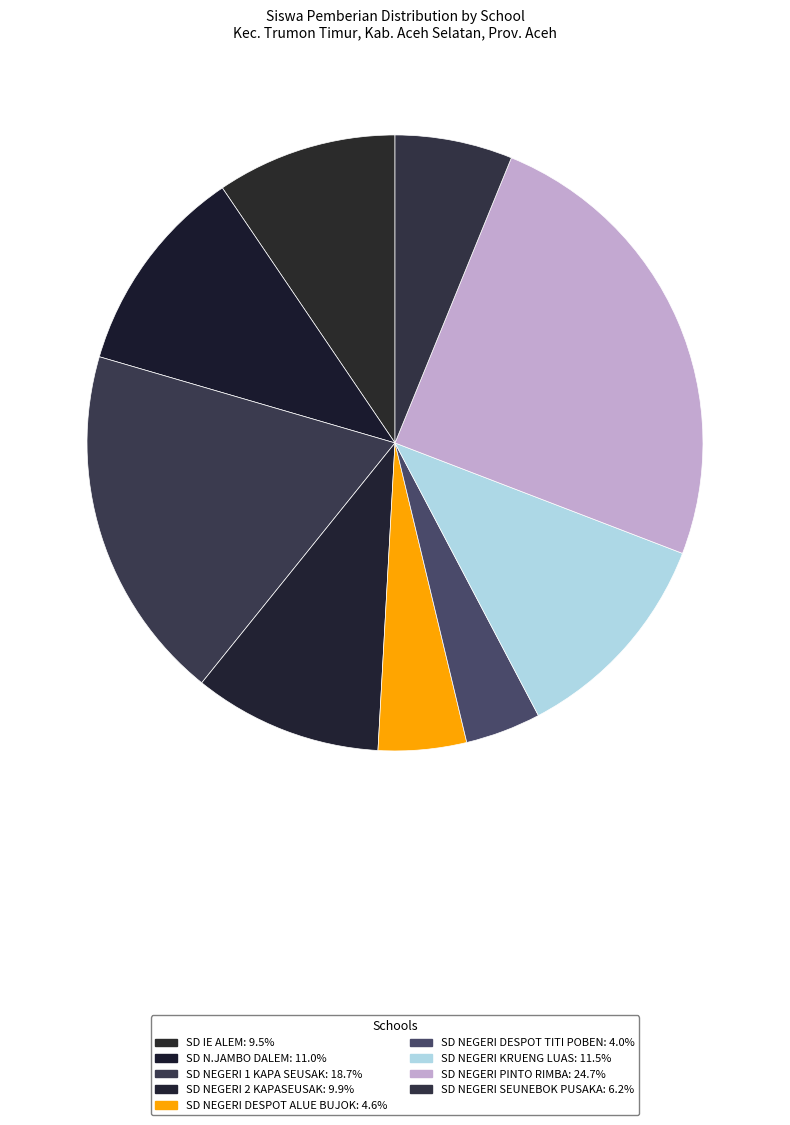

Is there any slice that represents more than half of the pie?

No